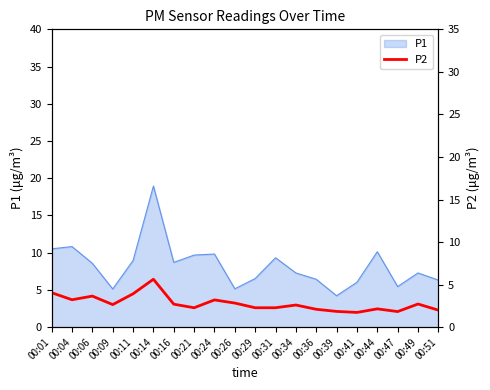

At which label does P1 first exceed 8?

00:01